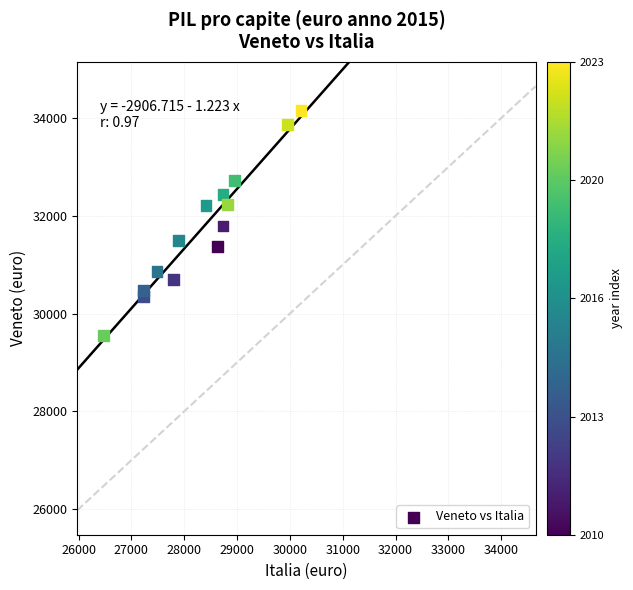

What is the range of Y values (max minus min)?

4600.8